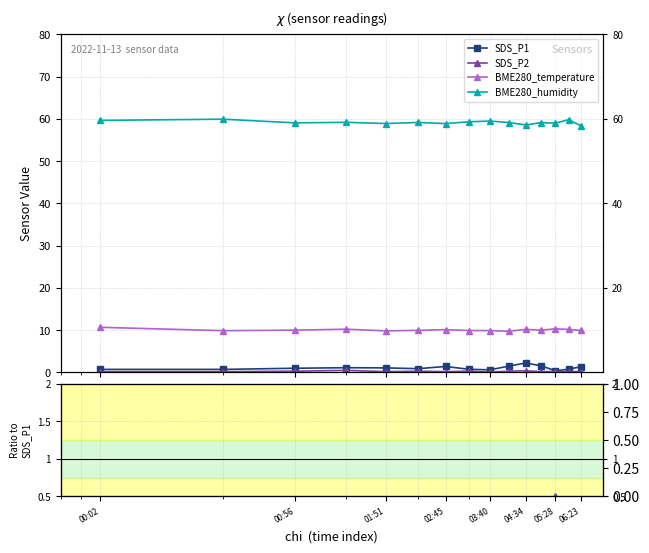

How many interior local valleys does the SDS_P2 series have?

4